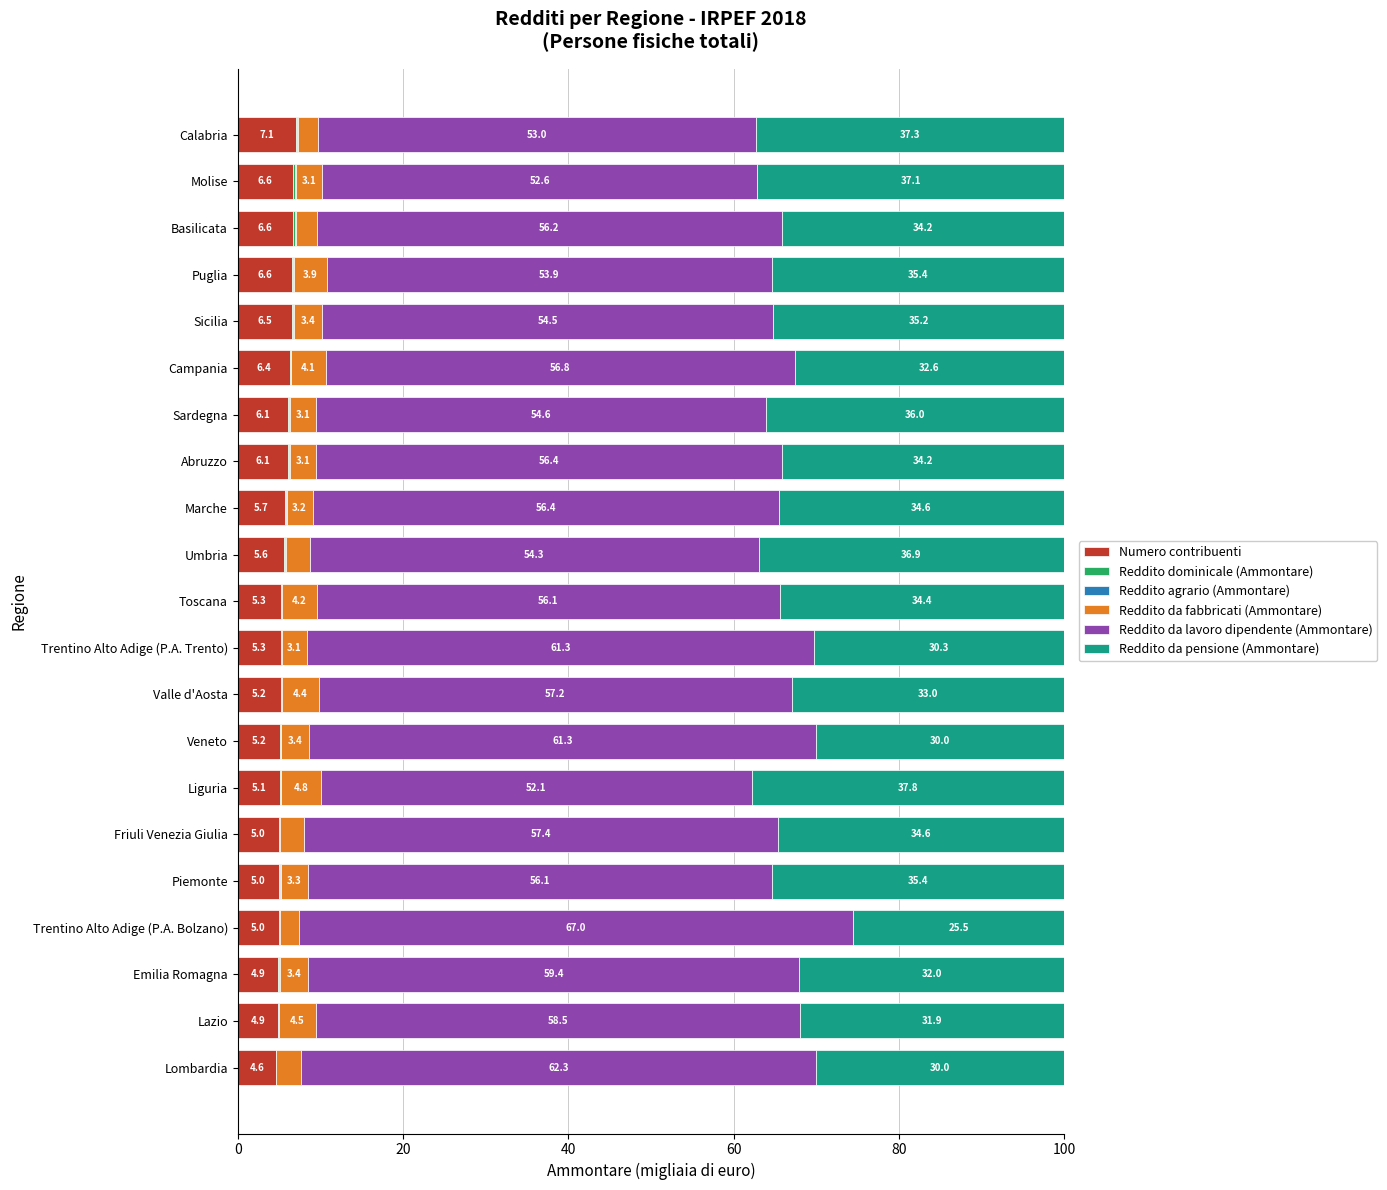

Is it true that Numero contribuenti equals 6.6 at Molise?

True